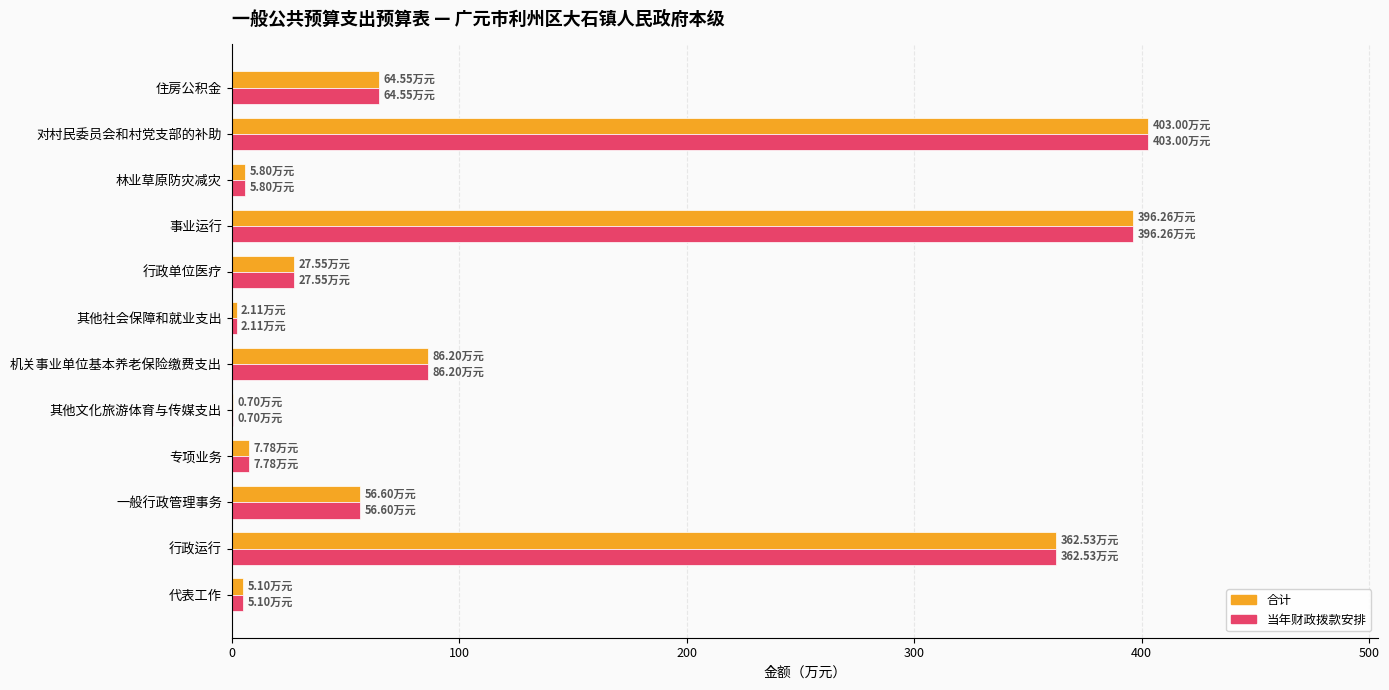

What is the sum of all 当年财政拨款安排 values?

1418.2